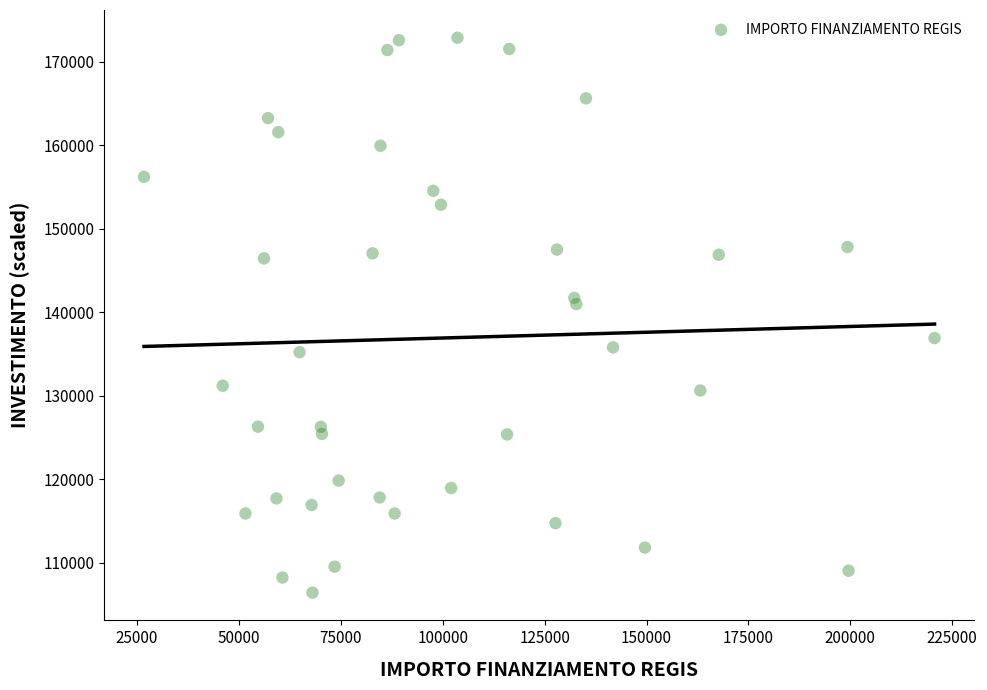

What is the range of Y values (max minus min)?

66452.8